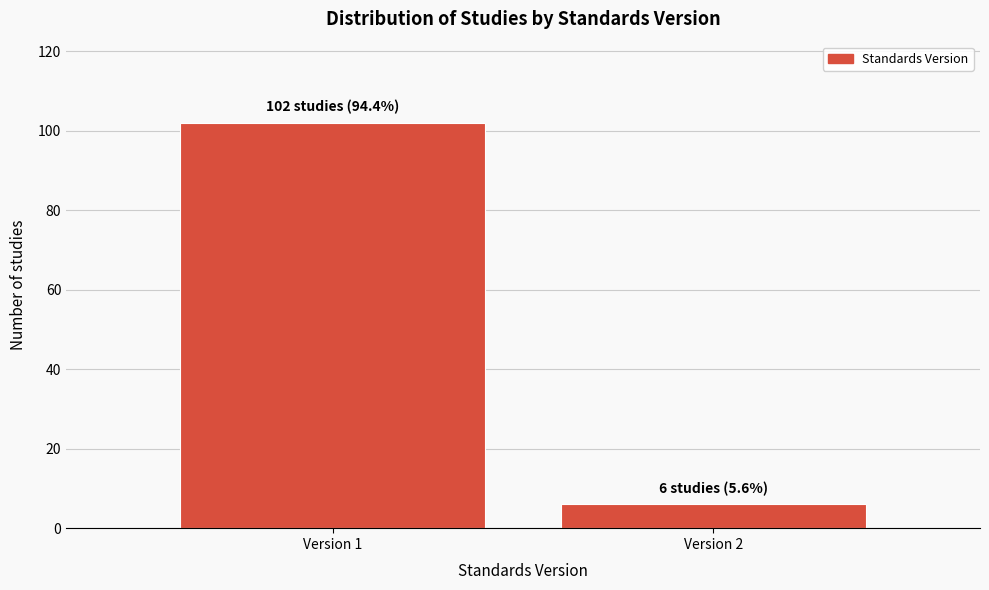

Reading right to left, transcribe all the data shown in this chart.

Version 2=6	Version 1=102